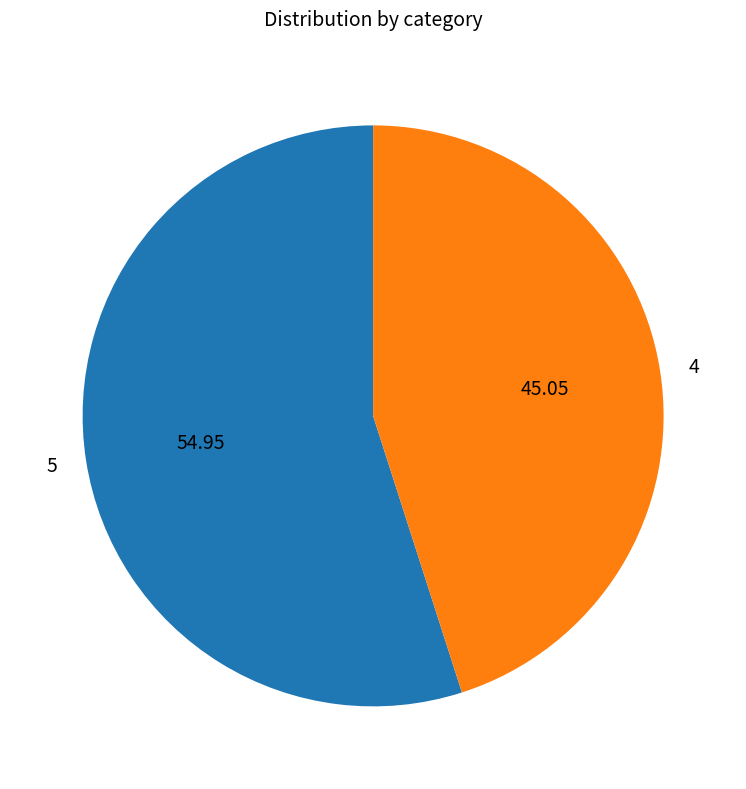

How many slices are in this pie chart?

2